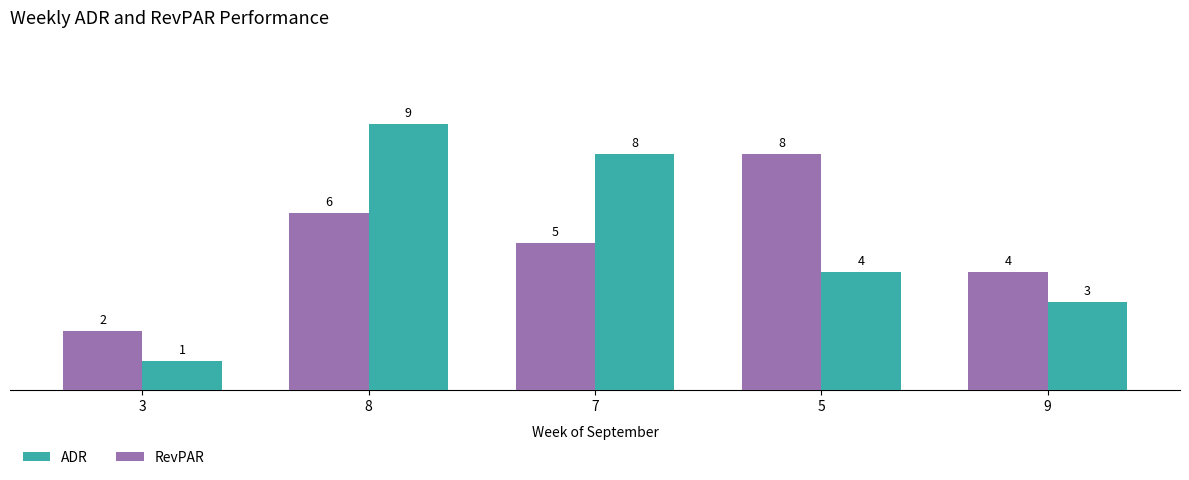

What are all the series names shown in the legend?

ADR, RevPAR